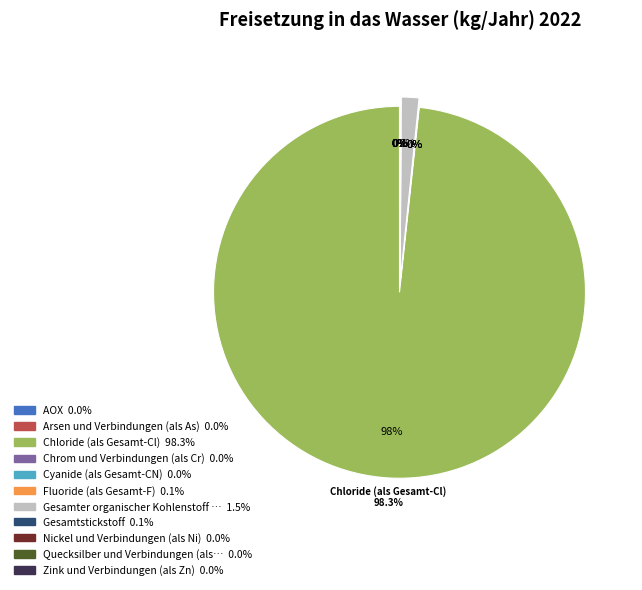

Which category has the smallest portion of the pie?

Quecksilber und Verbindungen (als Hg)